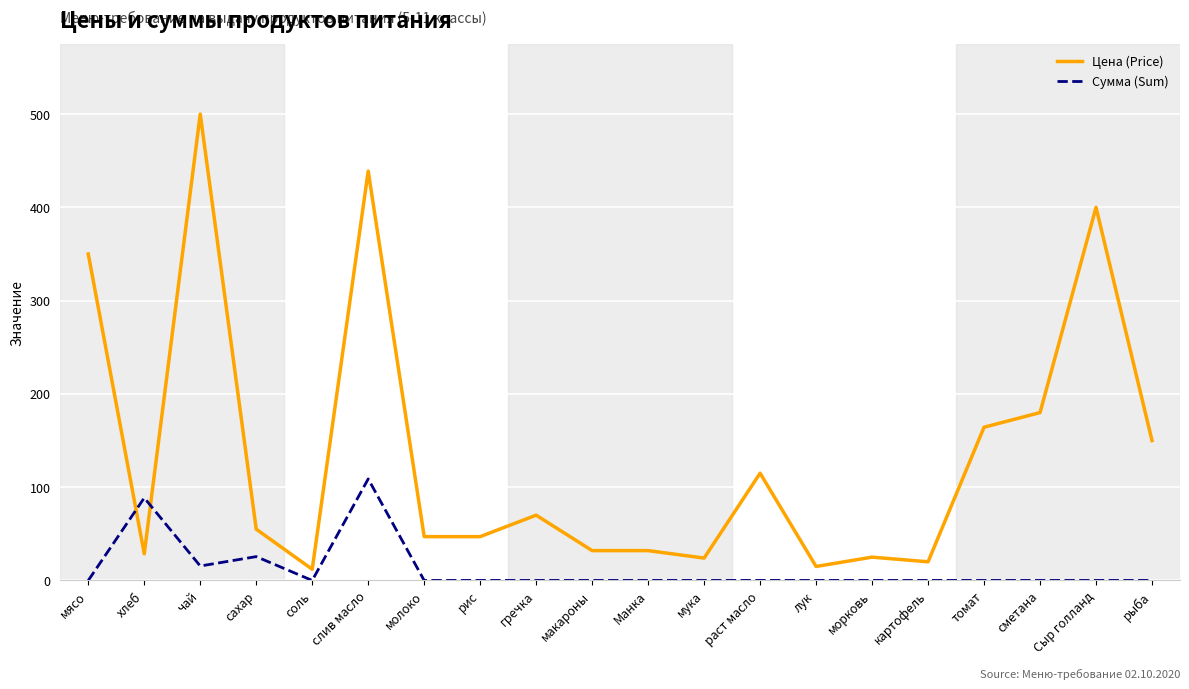

How many intersections are there between Сумма (Sum) and Цена (Price)?

2